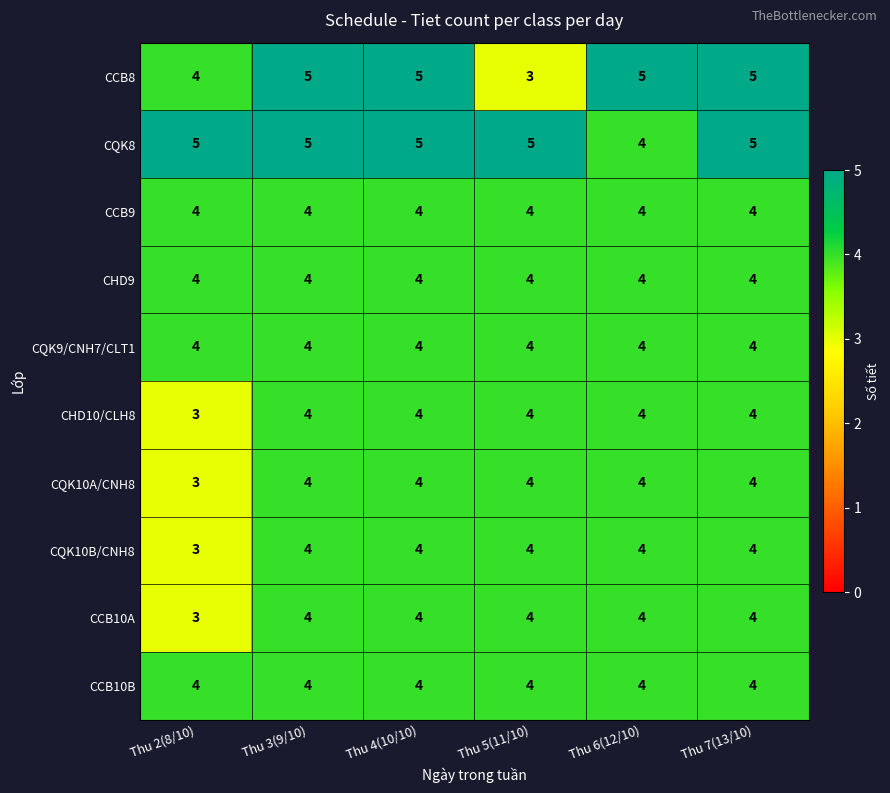

Is it true that CCB8 equals 4 at Thu 2(8/10)?

True